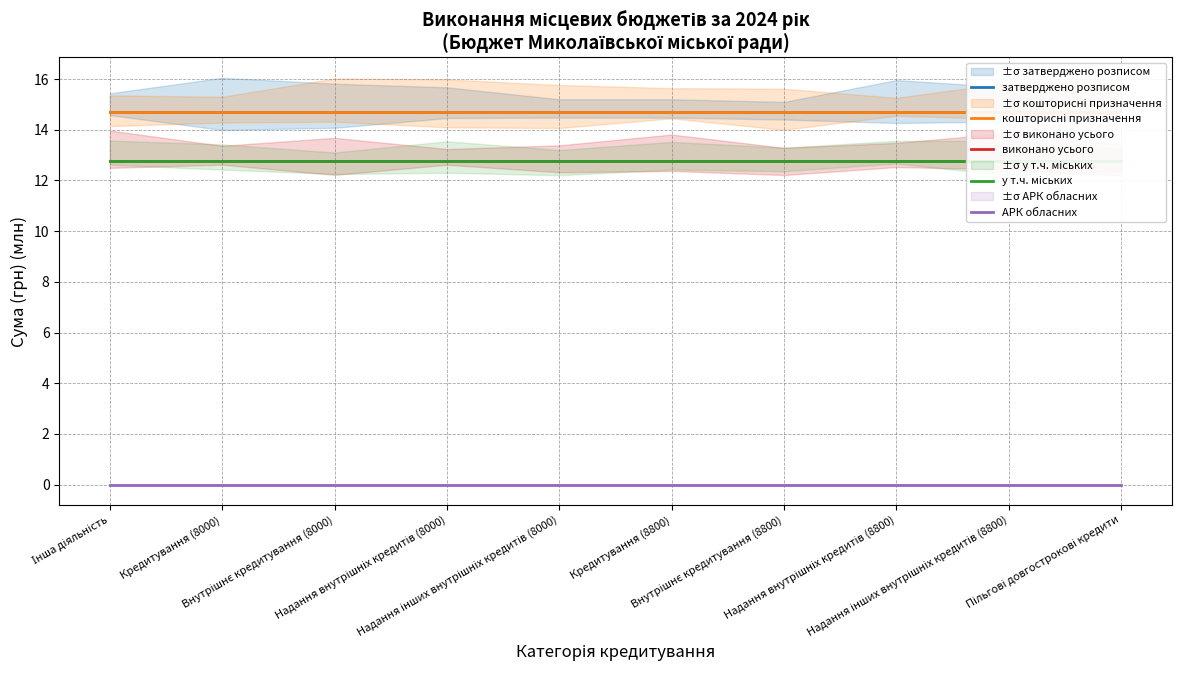

Is the value of затверджено розписом at Внутрішнє кредитування (8800) greater than the value of у т.ч. міських at Інша діяльність?

Yes